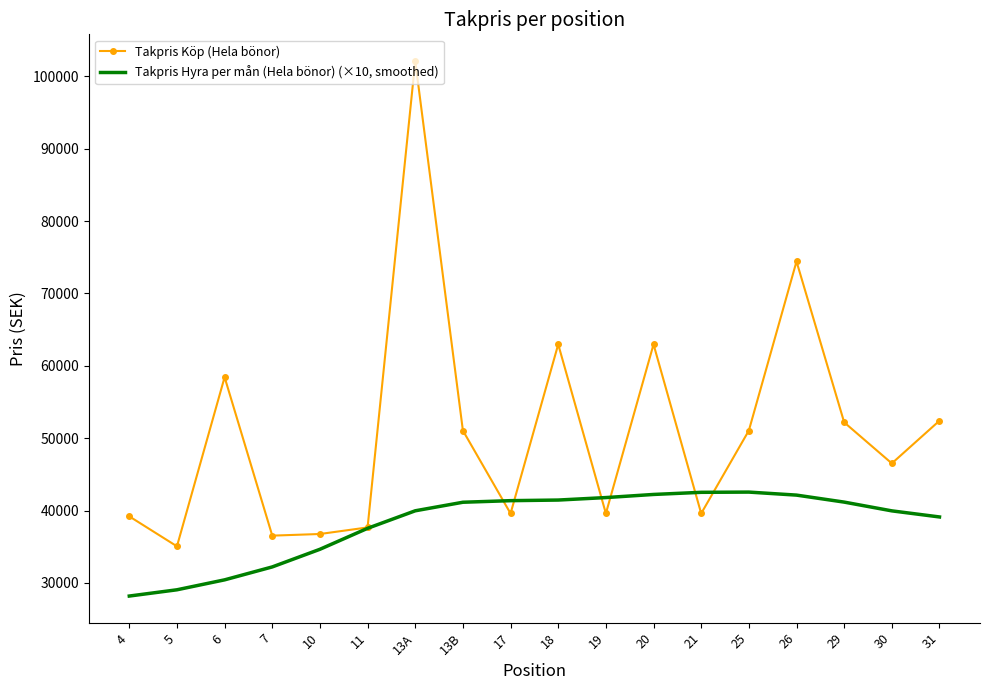

At which category is the sum across all series the highest?

13A